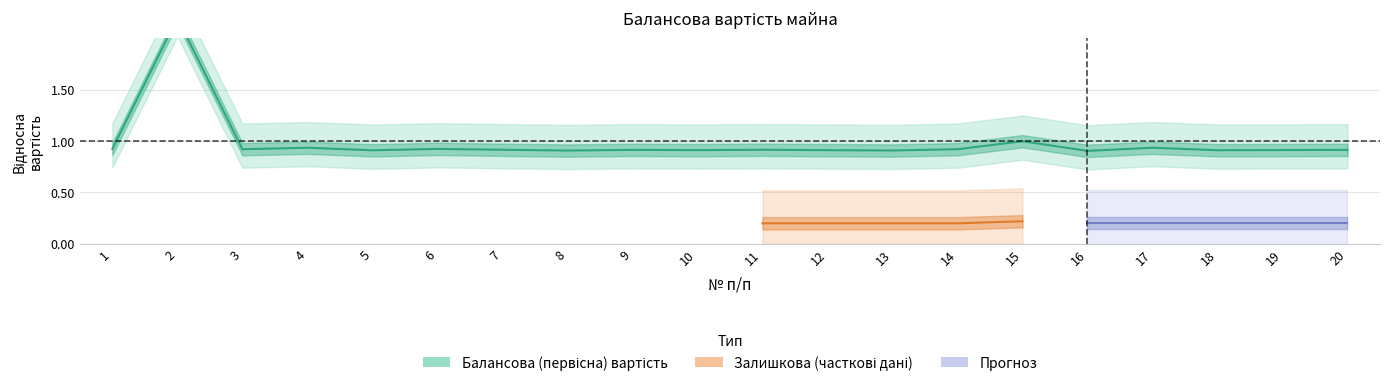

True or false: the data shows 0.9 at 10.

True